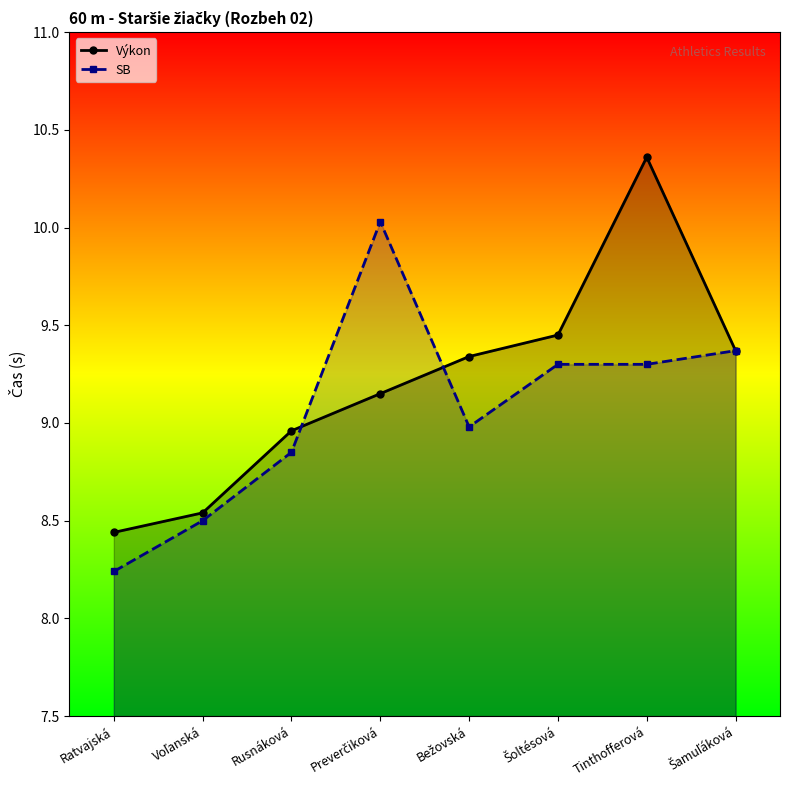

Does the chart display data point markers on the line(s)?

Yes